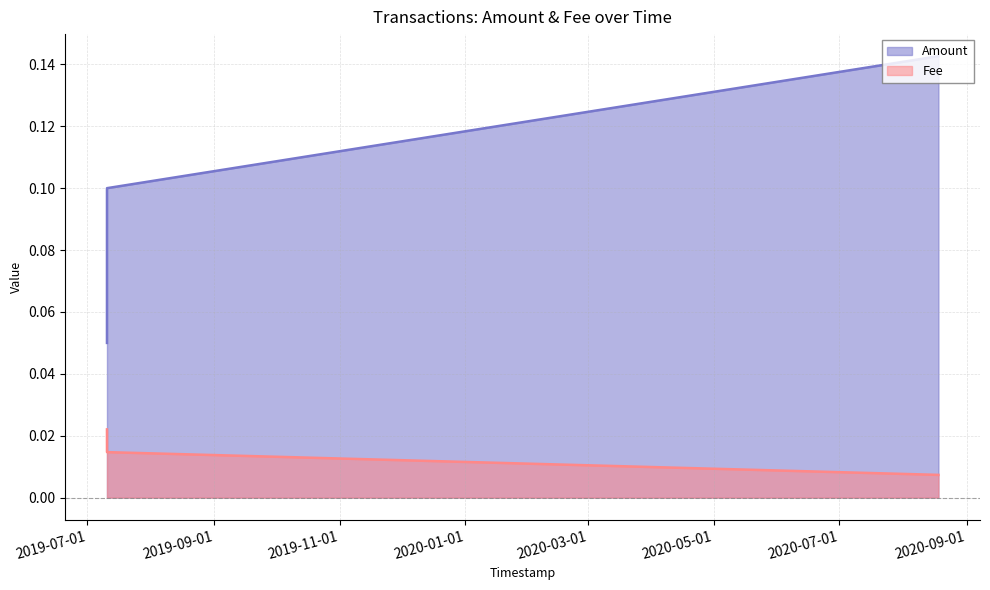

List the series in order of their peak value, highest first.

Amount, Fee